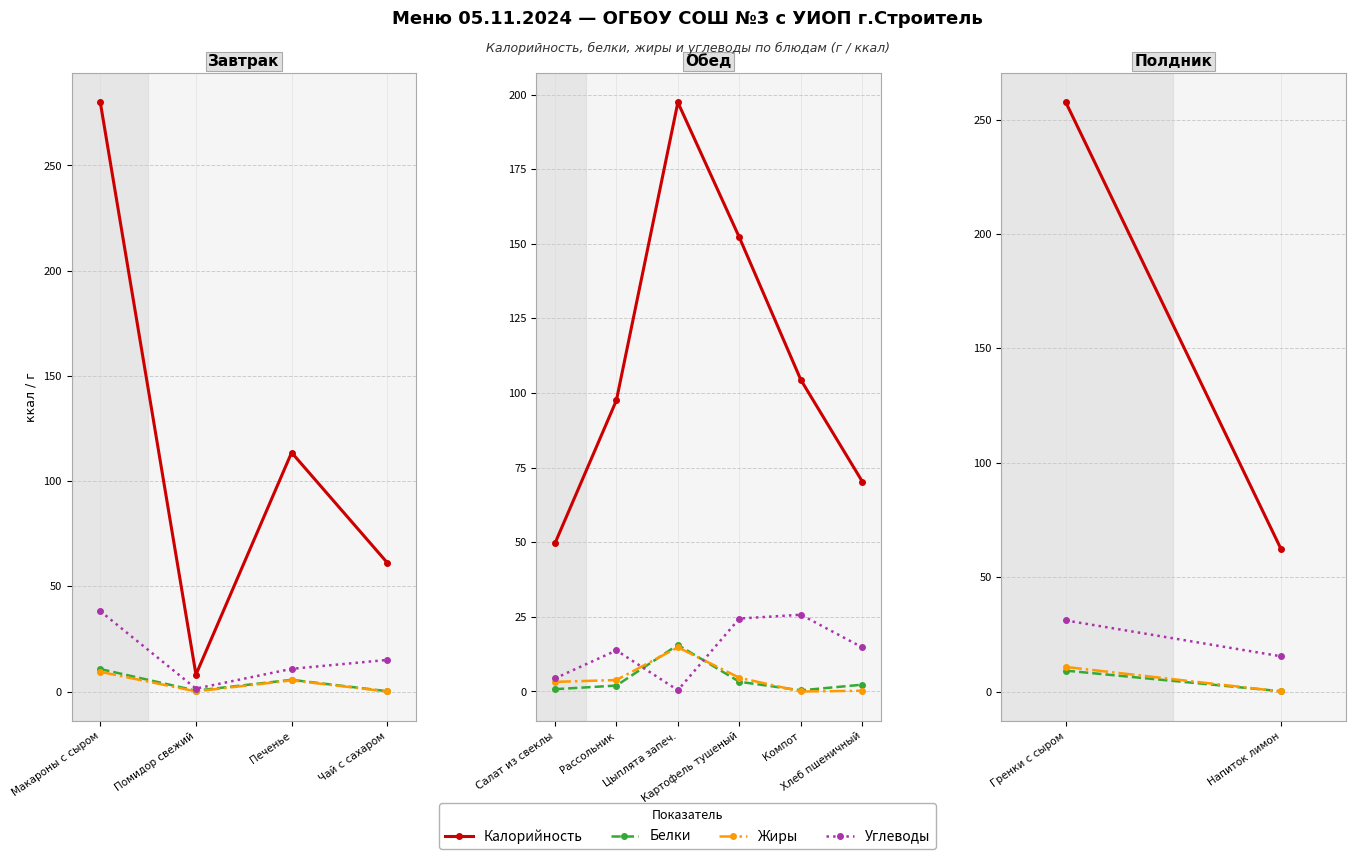

Which series has the largest total across all categories?

Калорийность